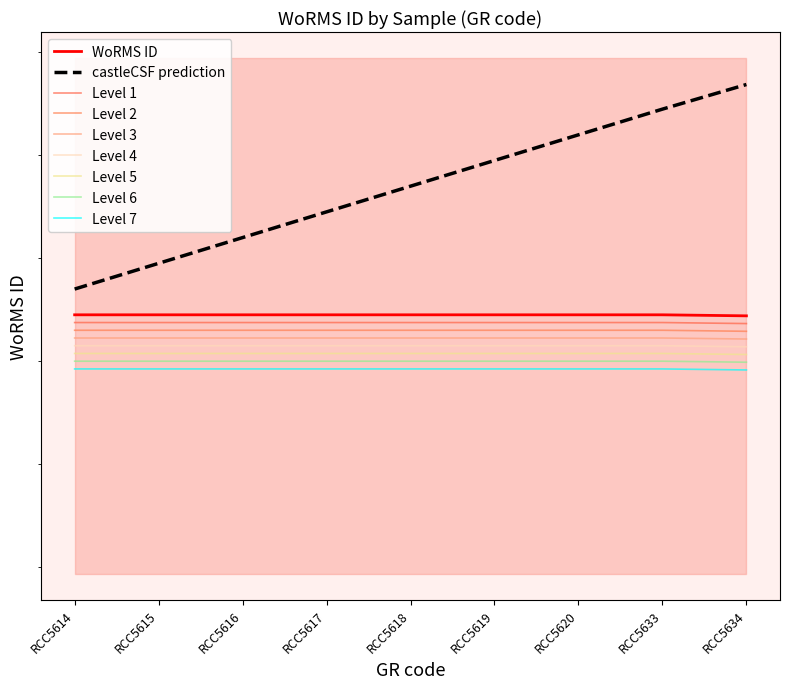

Is this an area chart (filled region under the line)?

No